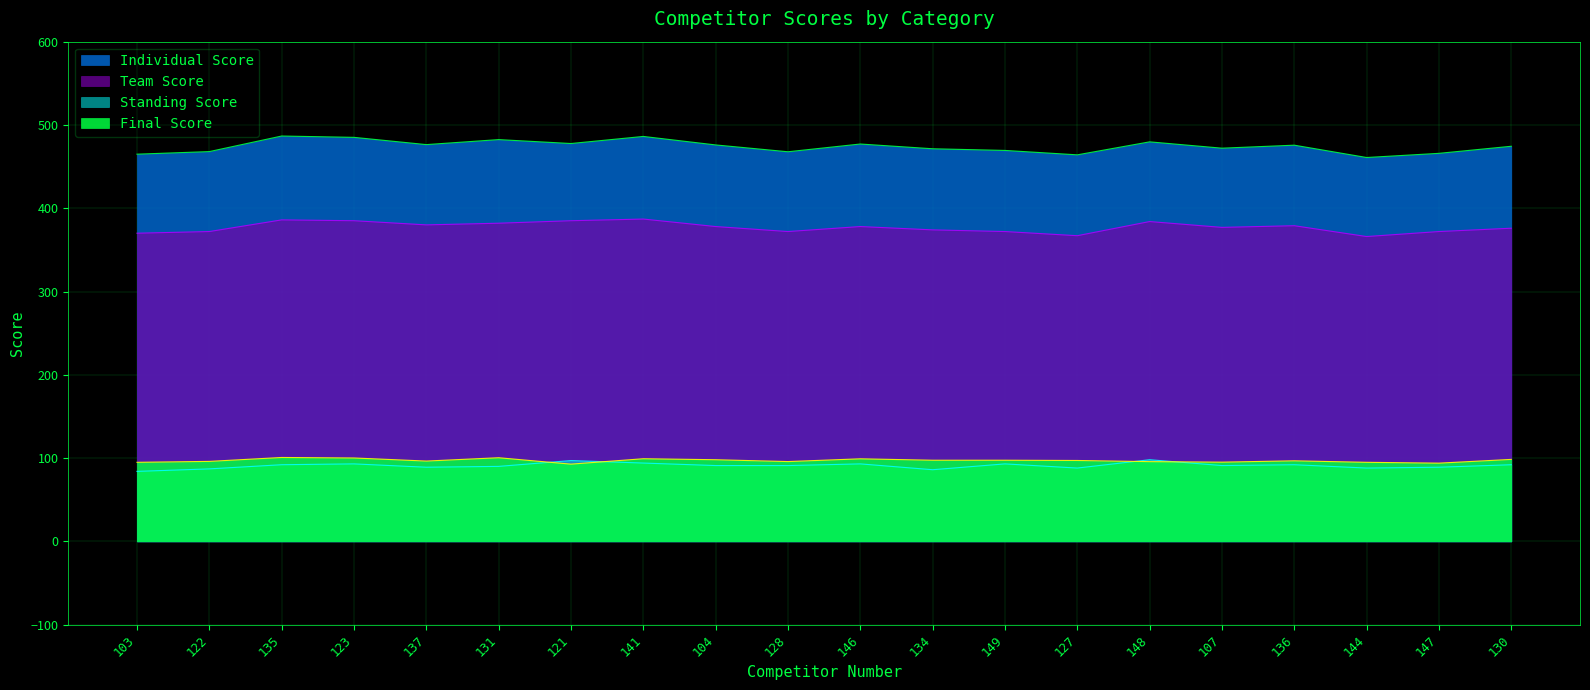

What is the average value of the Final Score series?

97.0